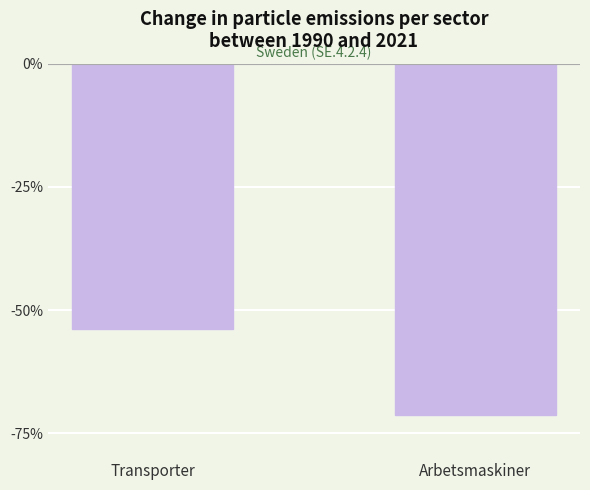

Reading right to left, extract all data points from this chart.

-71.3	-53.7